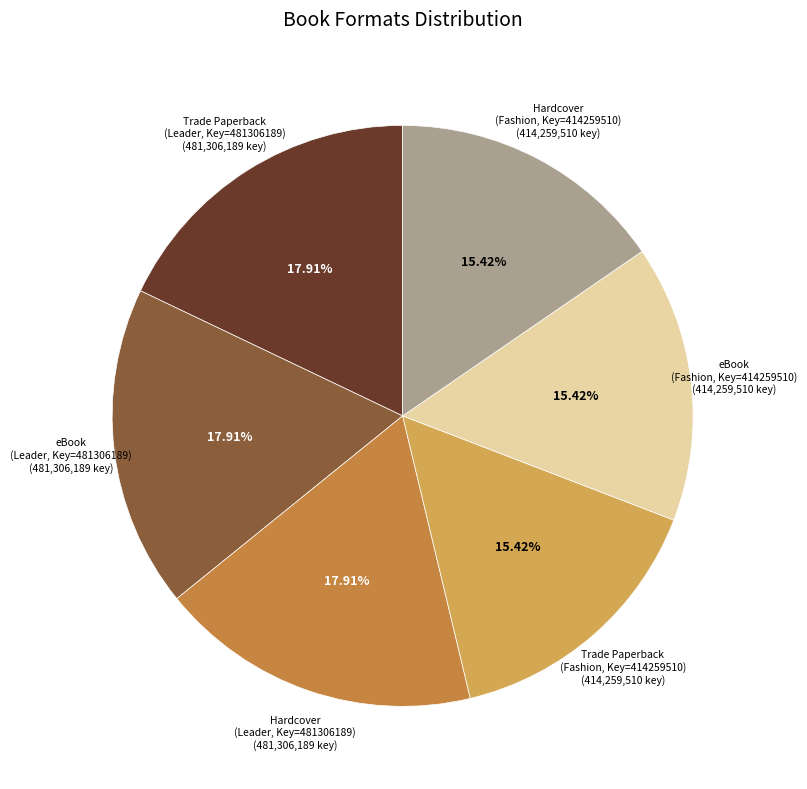

Is there a majority slice in this chart?

No